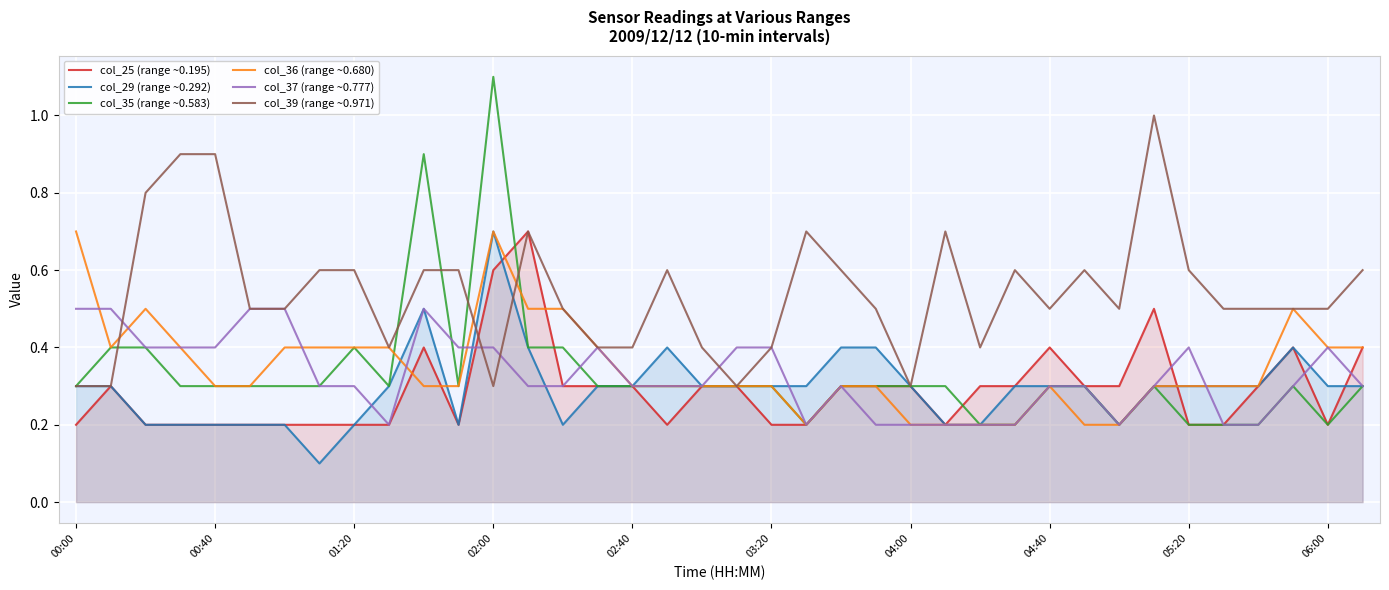

Which series has the widest spread of values?

col_35 (range ~0.583)